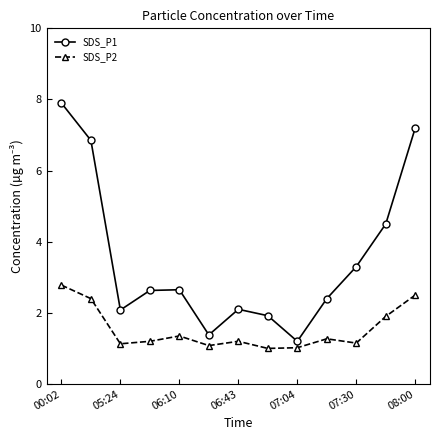

What is the average value of the SDS_P2 series?

1.5